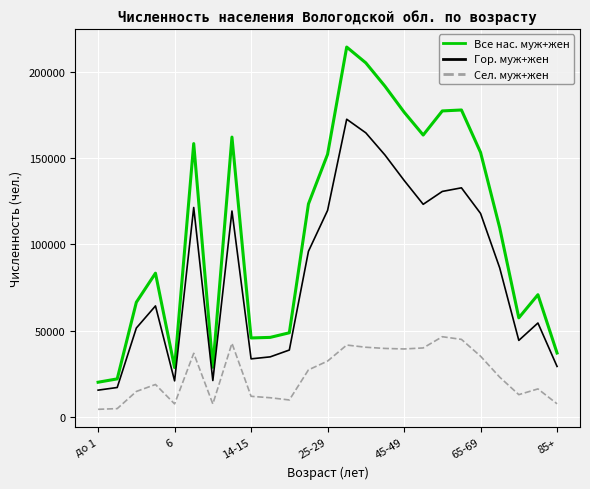

List the series in order of their overall mean, highest first.

Все нас. муж+жен, Гор. муж+жен, Сел. муж+жен